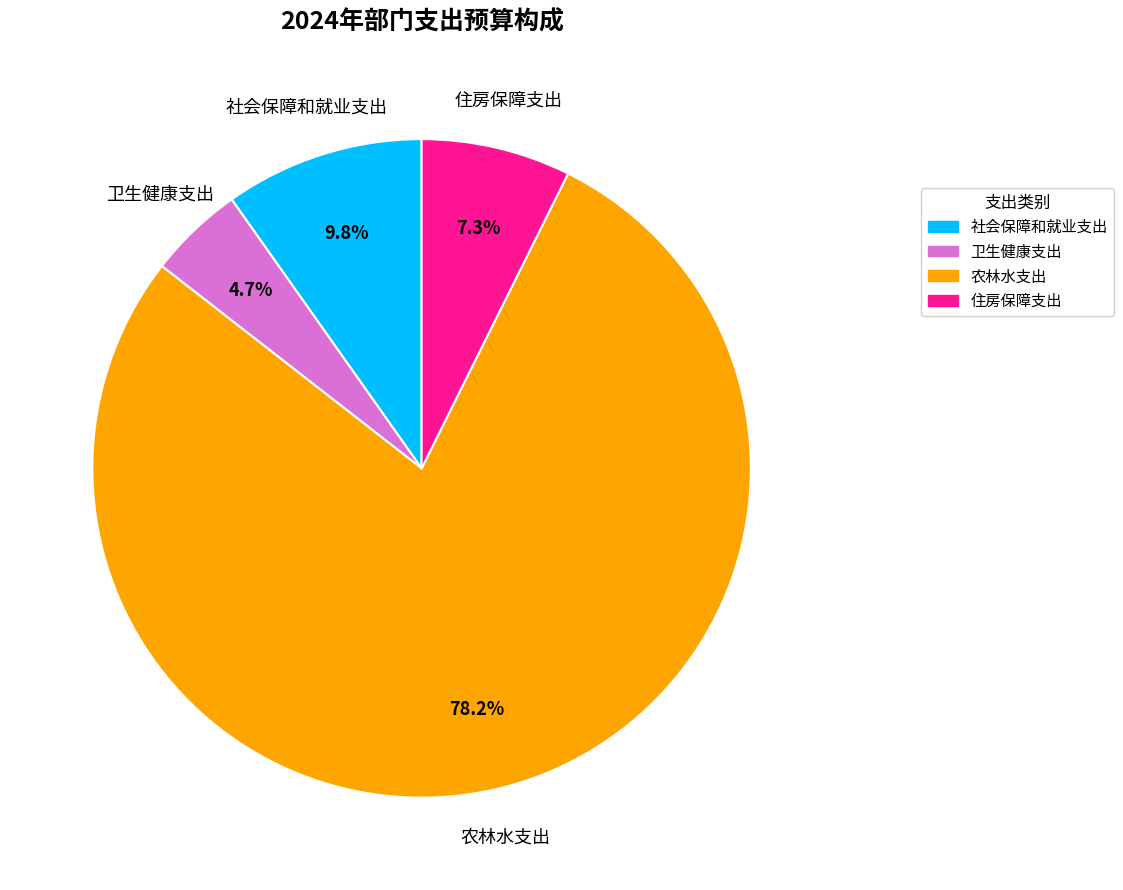

How many segments does this pie chart have?

4